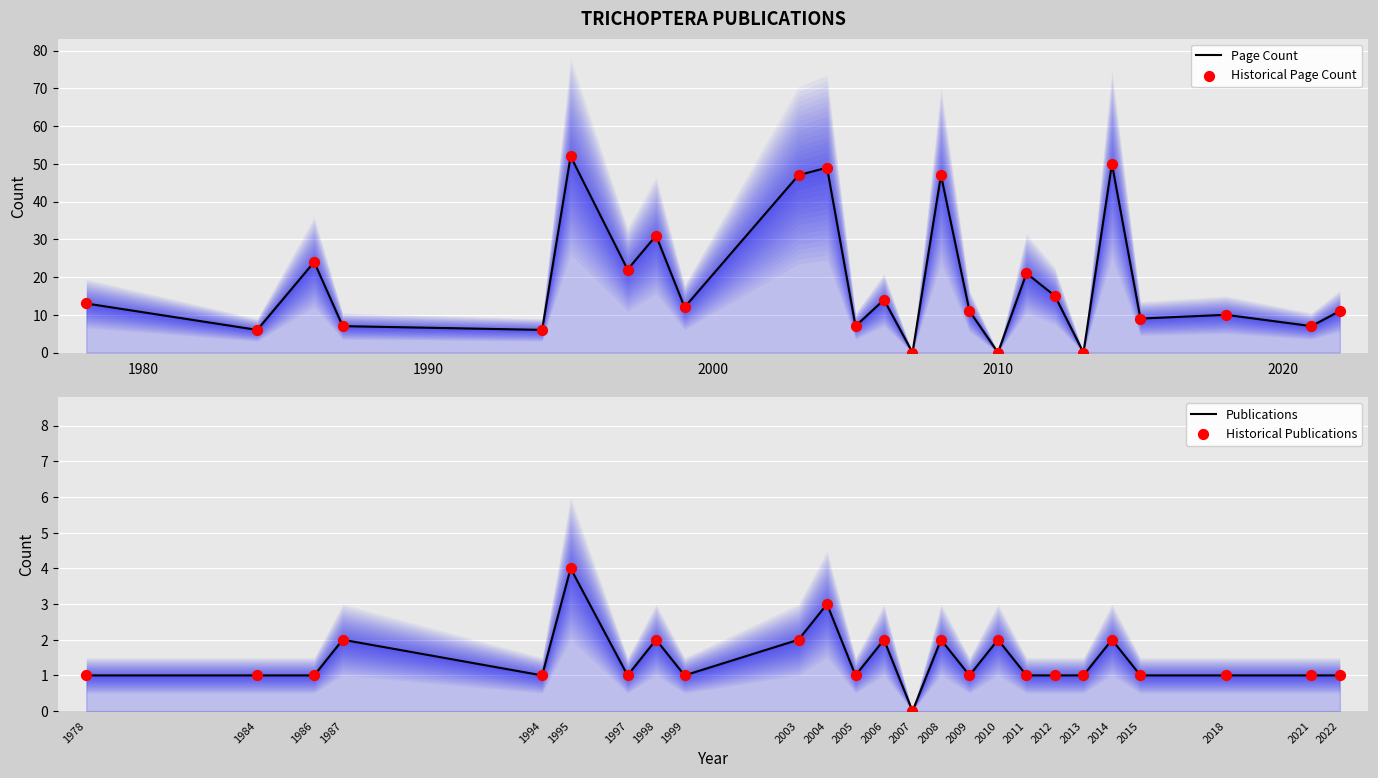

Which series reaches the maximum Y coordinate?

Page Count